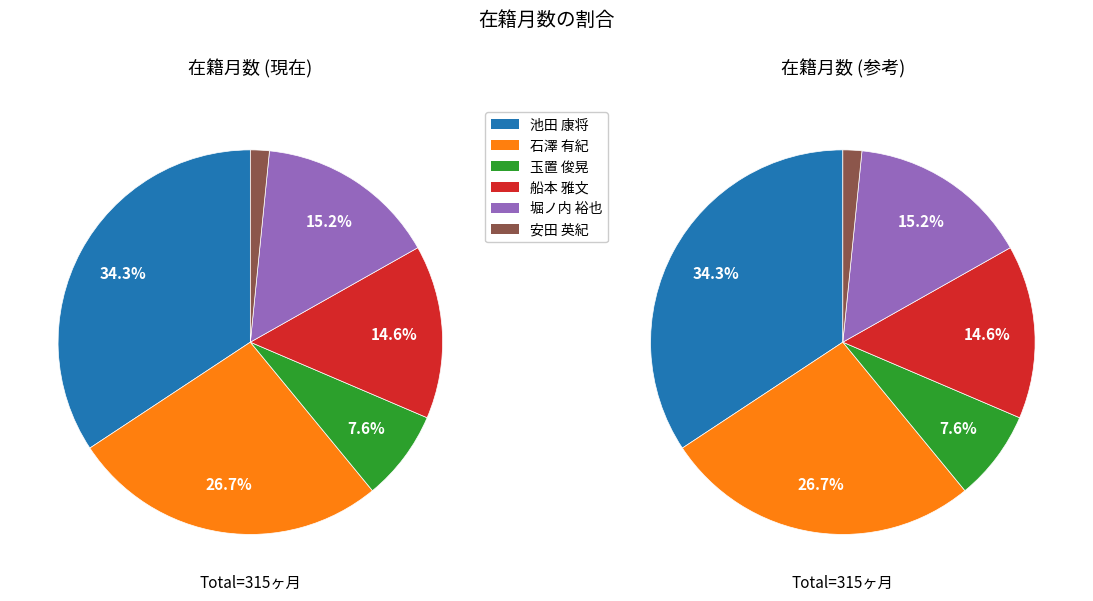

To the nearest percent, what percentage of the pie is 安田 英紀?

2%